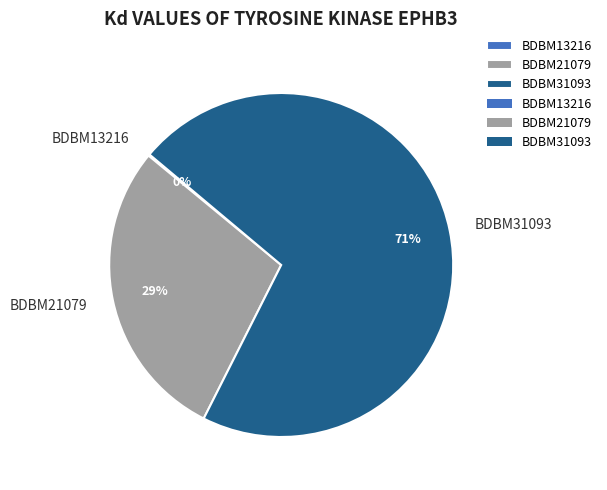

Which category accounts for the majority?

BDBM31093